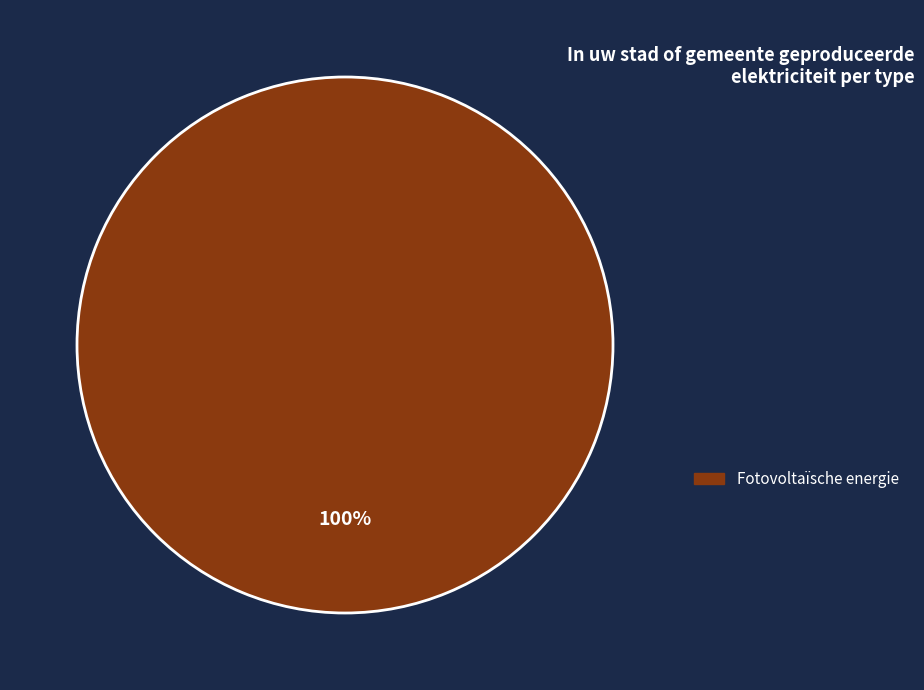

Which slice represents more than half of the pie?

Fotovoltaïsche energie